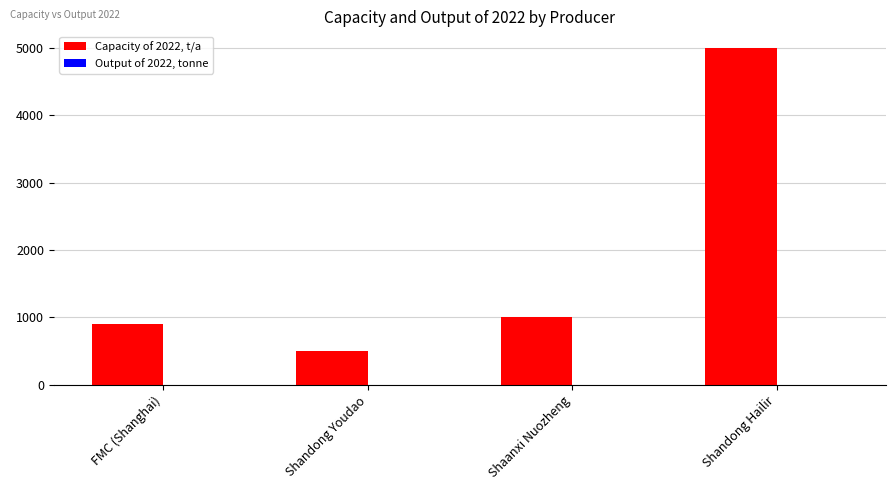

What is the label of the 3rd bar from the left?

Shaanxi Nuozheng